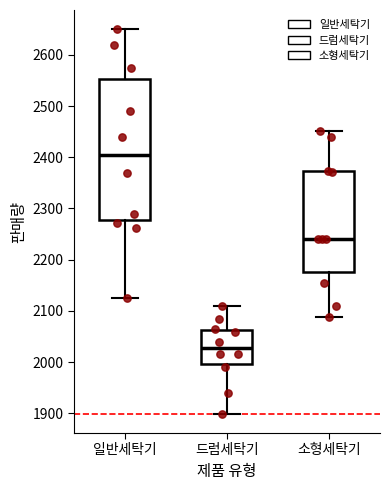

Reading left to right, read every box against the y-axis: the position of its median line, the range the box covers, and the ends of its whiskers. The values are not printed on the chart, so give them approximately, as read against the axis.

일반세탁기: median 2410, box 2280 to 2550, whiskers 2130 to 2650
드럼세탁기: median 2030, box 2000 to 2060, whiskers 1900 to 2110
소형세탁기: median 2240, box 2180 to 2370, whiskers 2090 to 2450